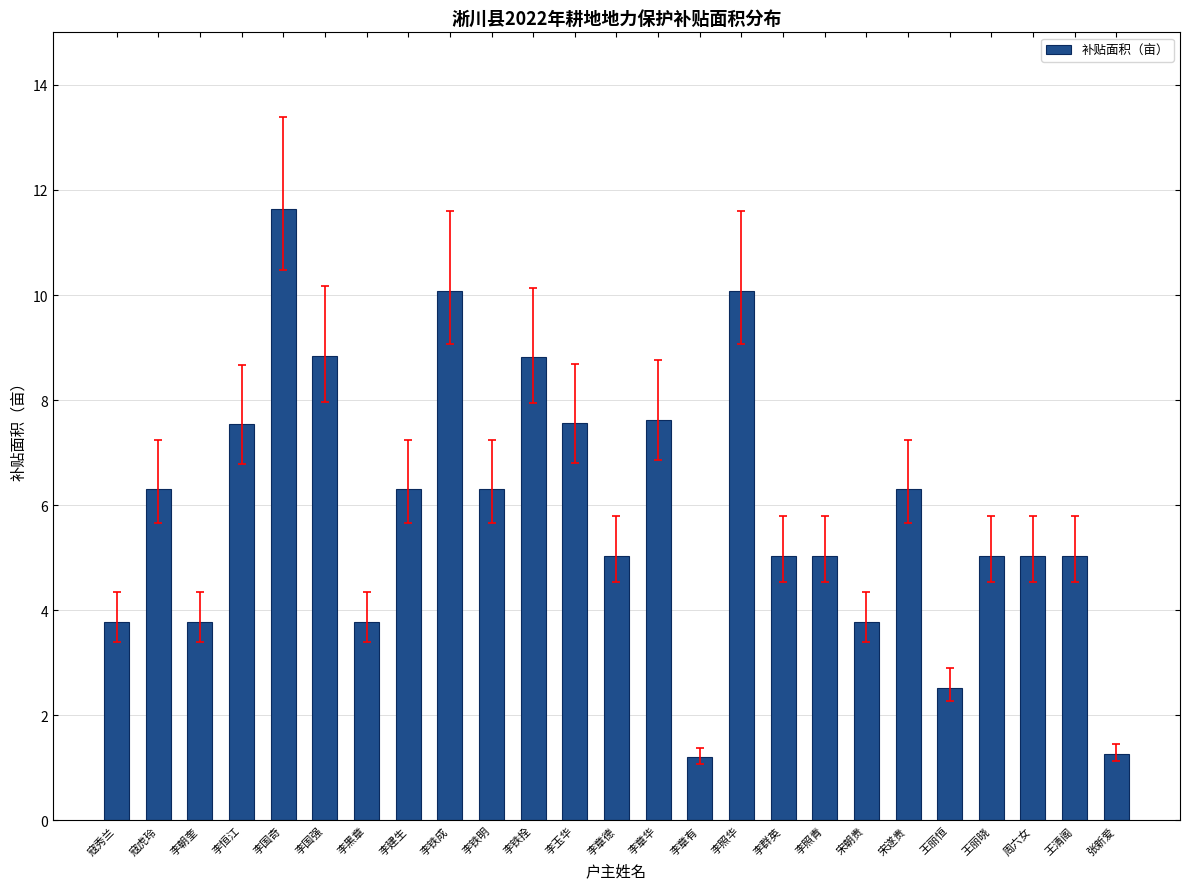

What is the value of the 7th bar from the left?

3.8